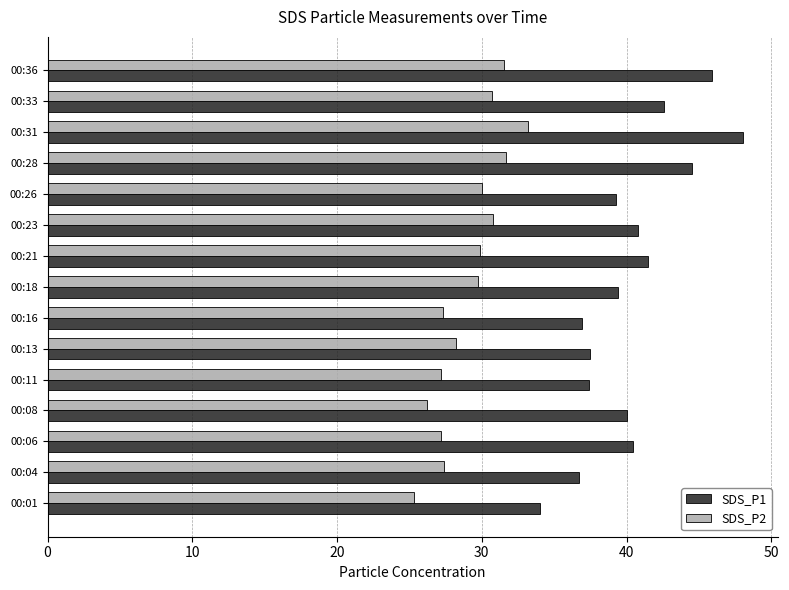

List the series in order of their peak value, lowest first.

SDS_P2, SDS_P1